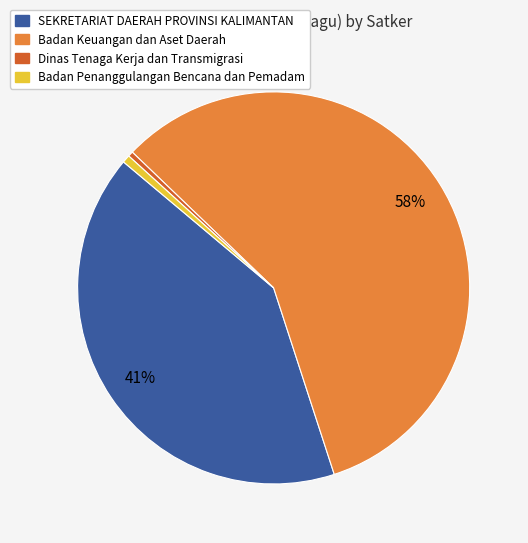

Do Badan Keuangan dan Aset Daerah and Badan Penanggulangan Bencana dan Pemadam together represent more than half of the pie?

Yes